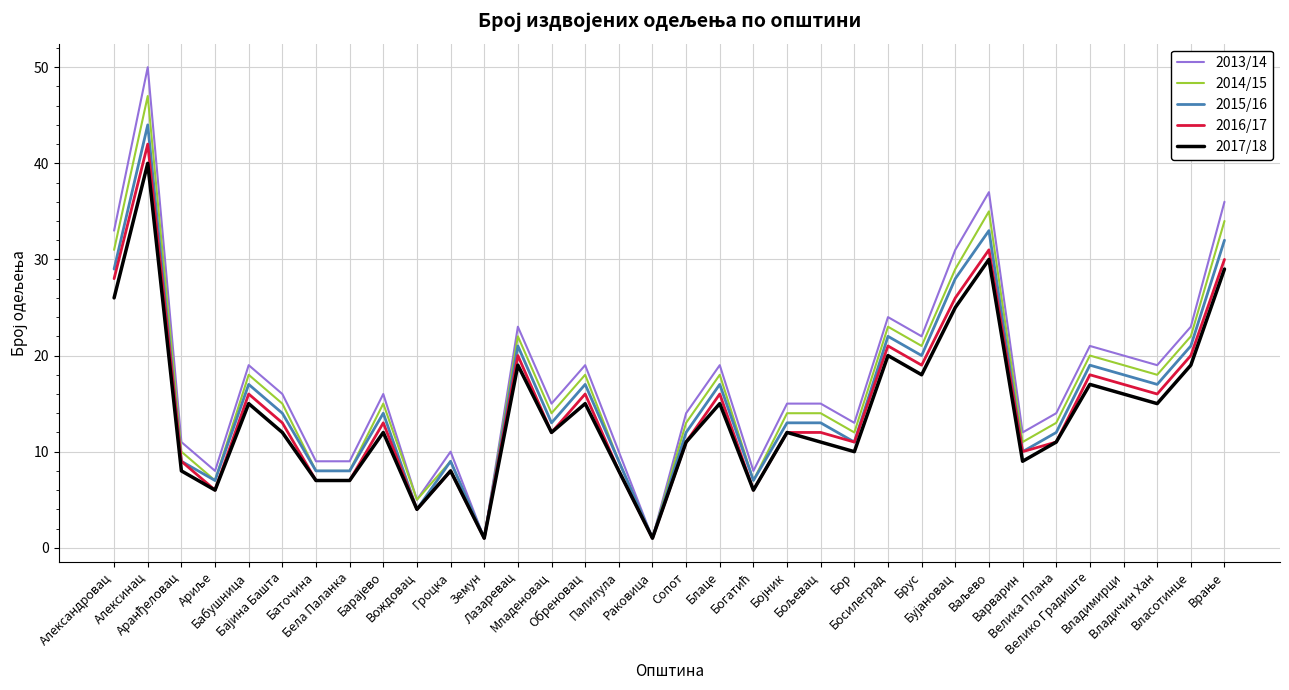

At how many categories does at least one series exceed 49?

1